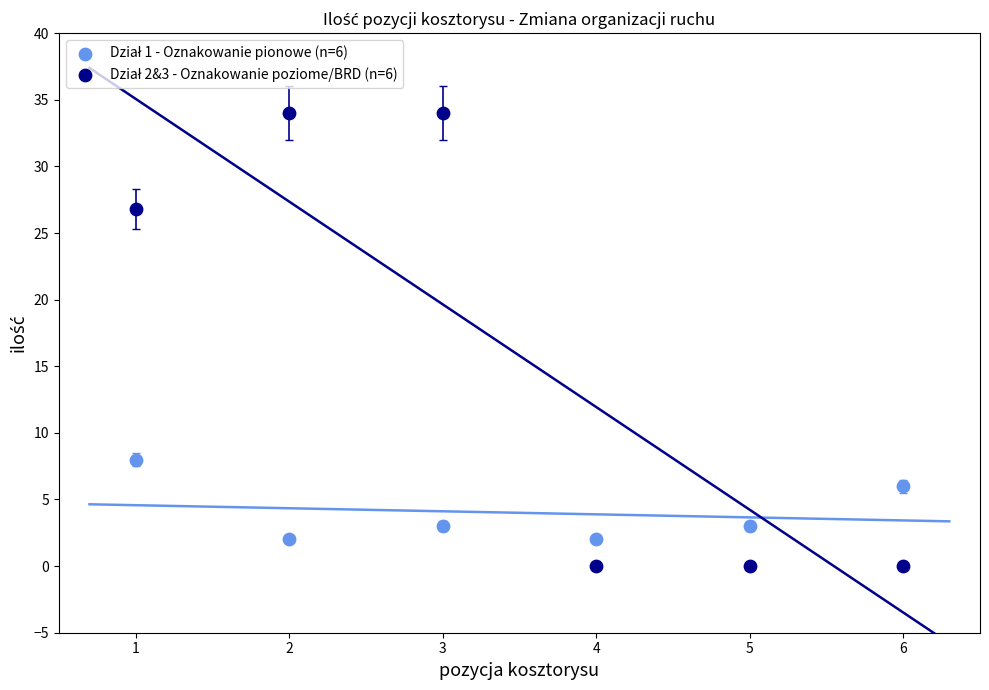

Across all series, what Y value is closest to 17?

8.0